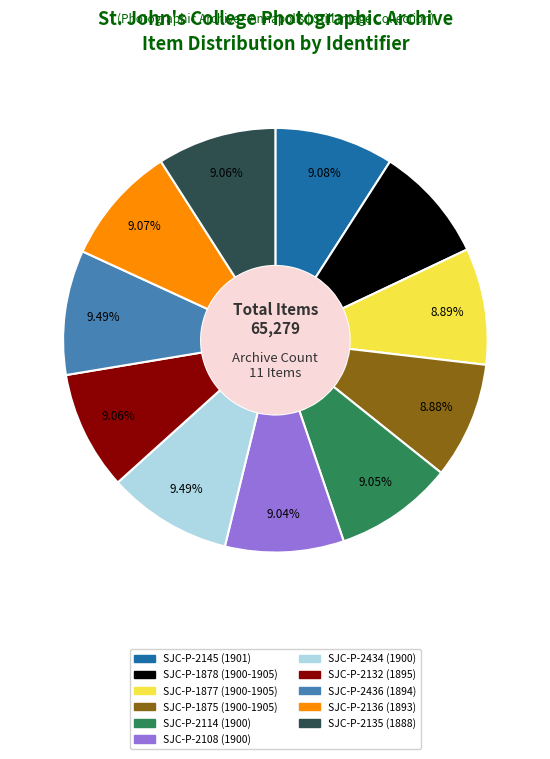

What is the ratio of the value at SJC-P-2132 (1895) to the value at SJC-P-2145 (1901)?

1.0